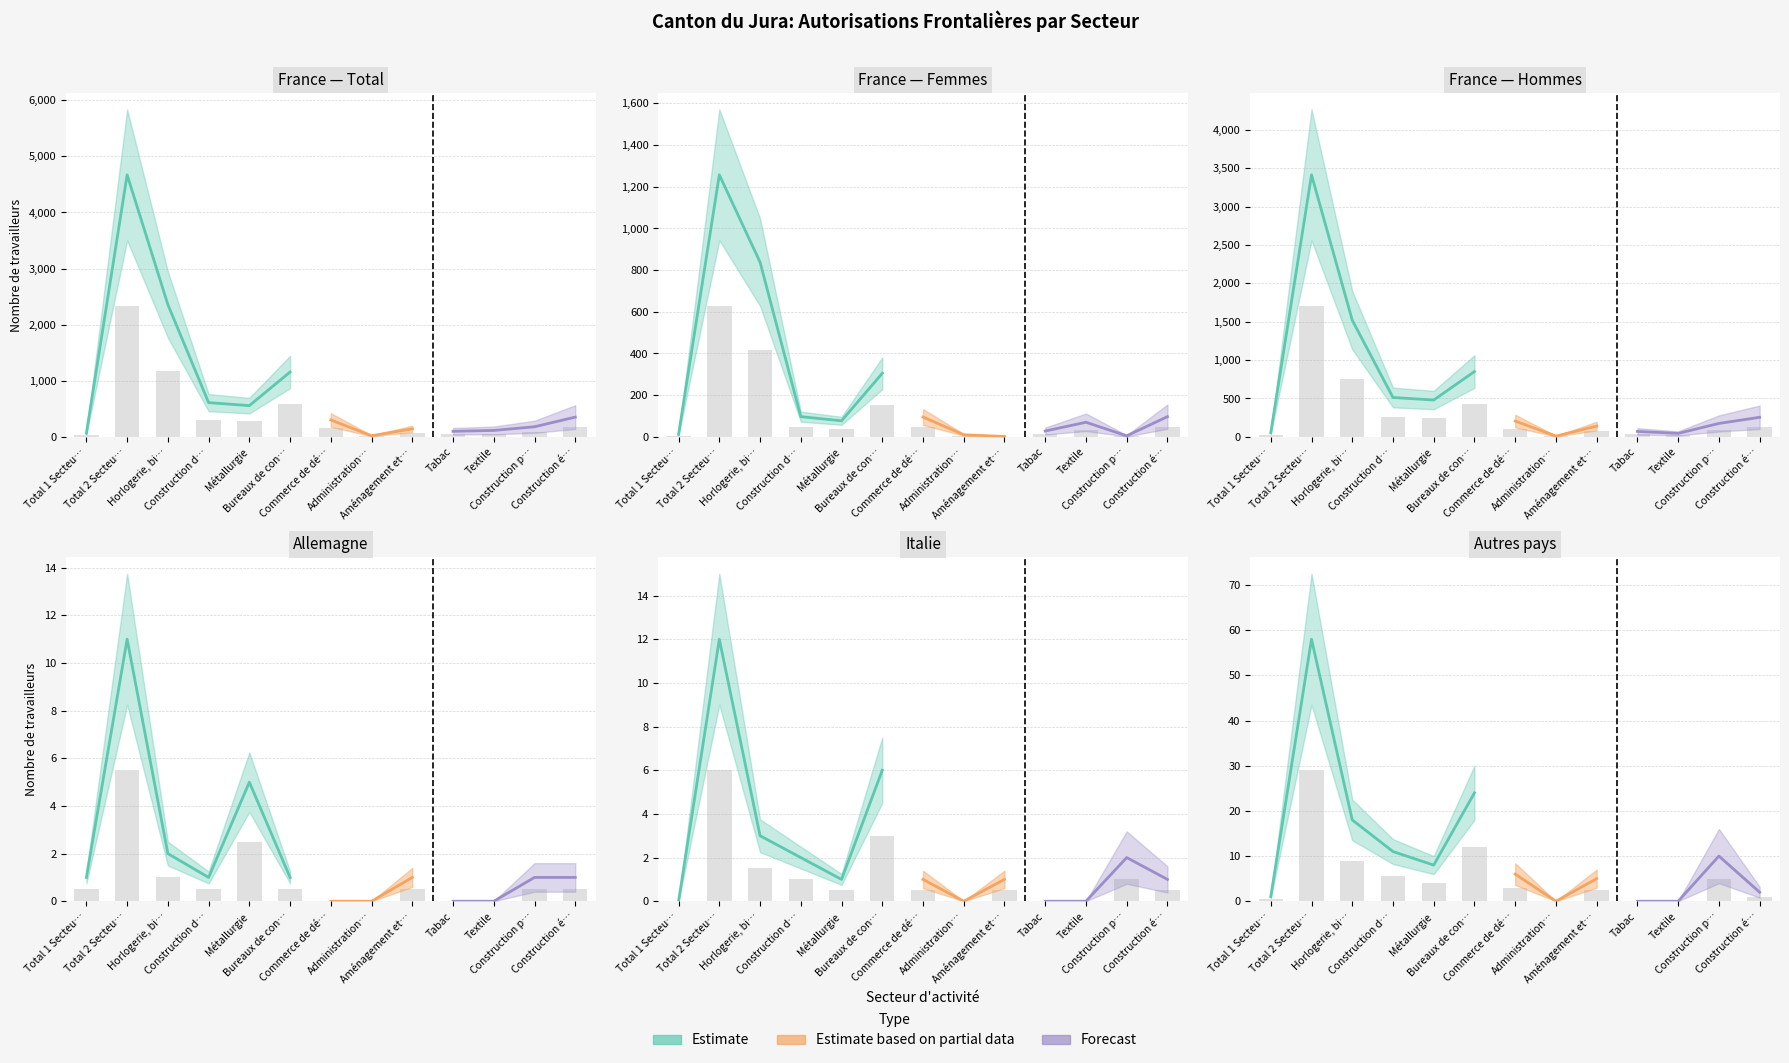

What is the difference between the second highest and second lowest values in the Allemagne Total series?

2.5